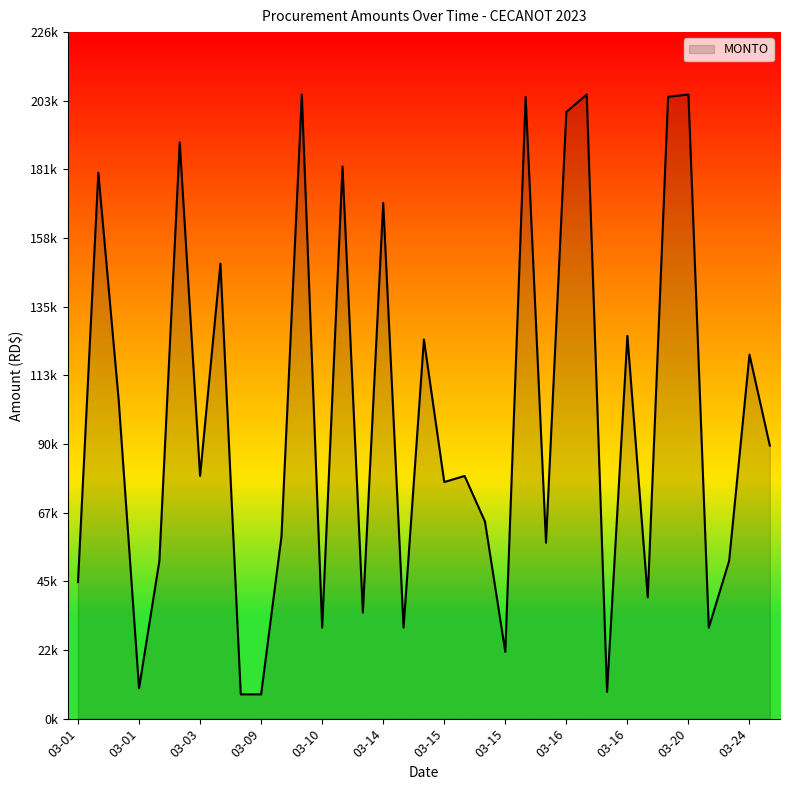

What is the maximum value shown in the chart?

205750.0